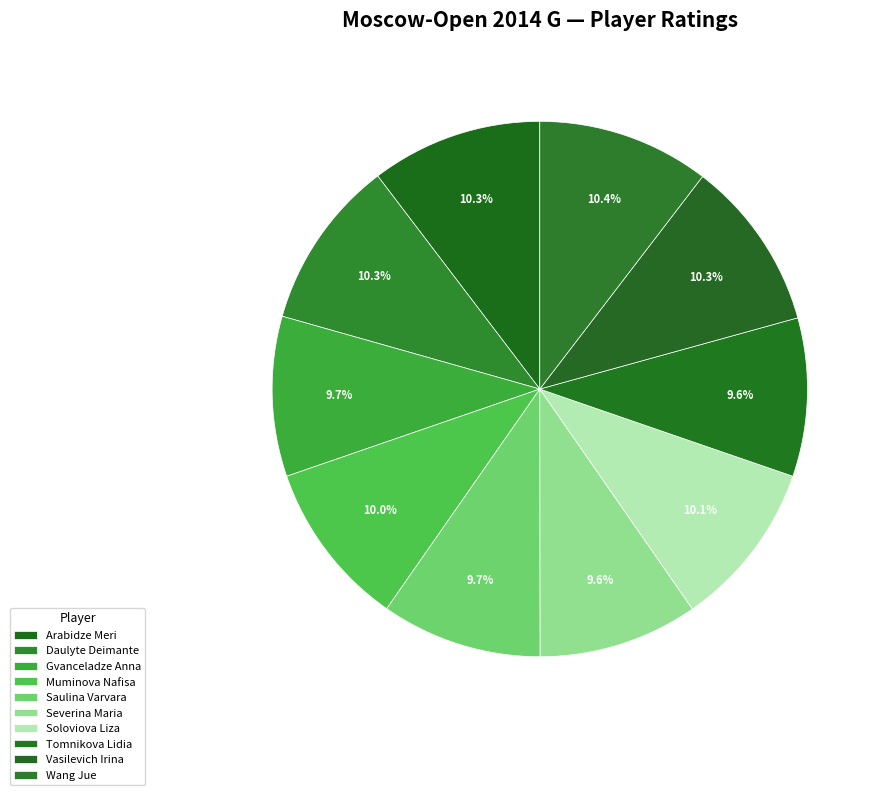

Does Severina Maria represent more than half of the total?

No